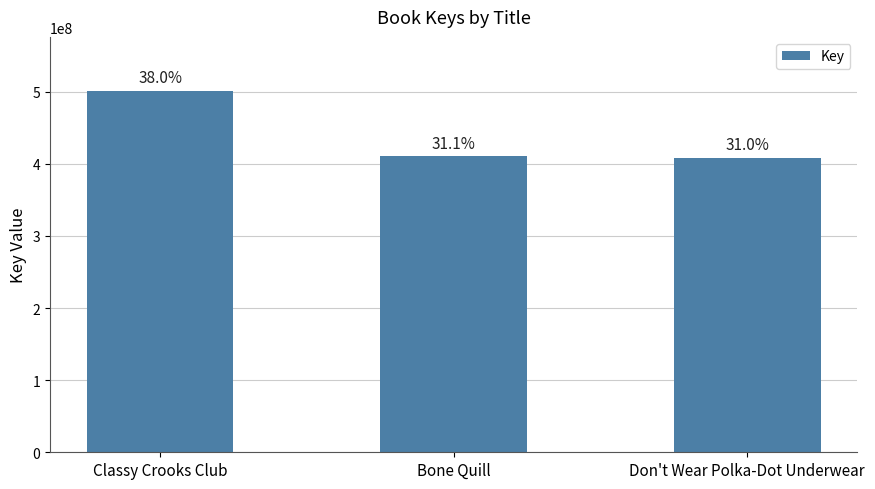

What is the label of the 3rd bar from the right?

Classy Crooks Club